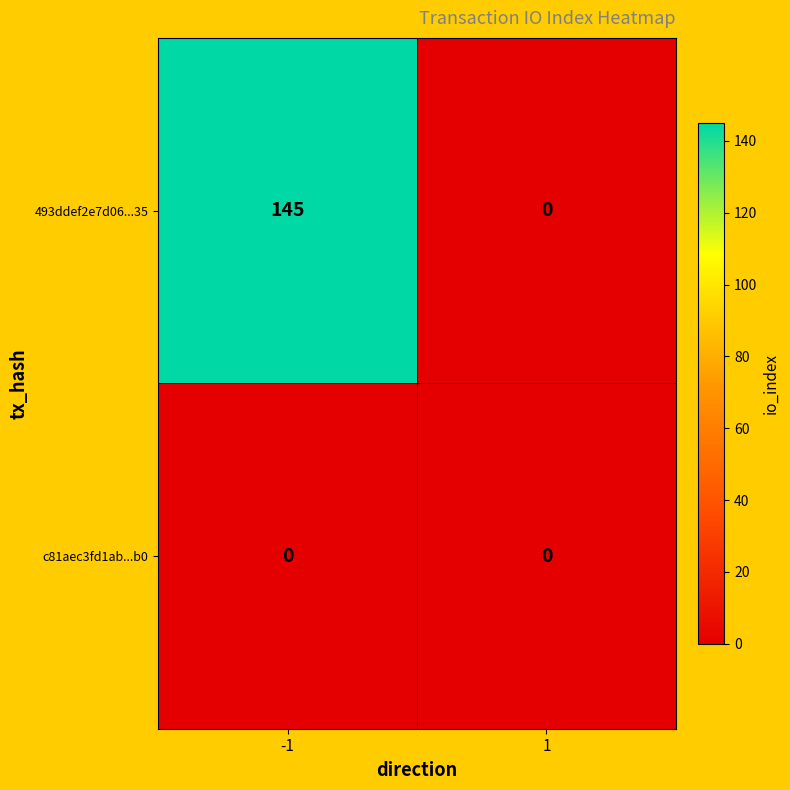

What is the difference between the highest and lowest values at -1?

145